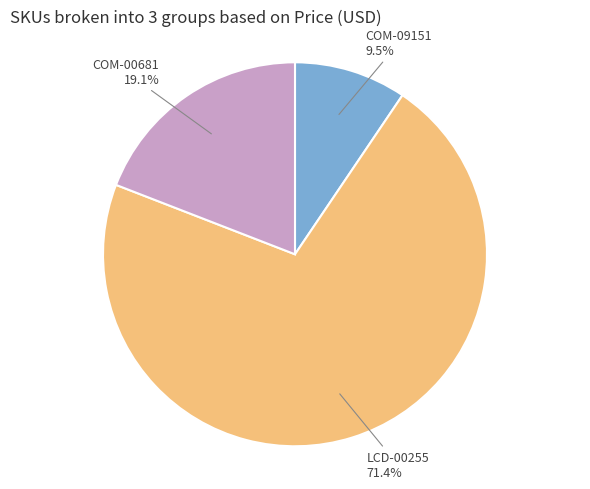

Is there a majority slice in this chart?

Yes